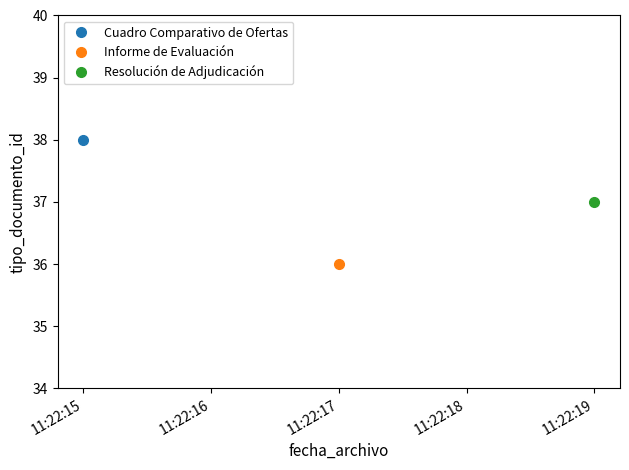

What is the difference between the maximum and minimum values?

2